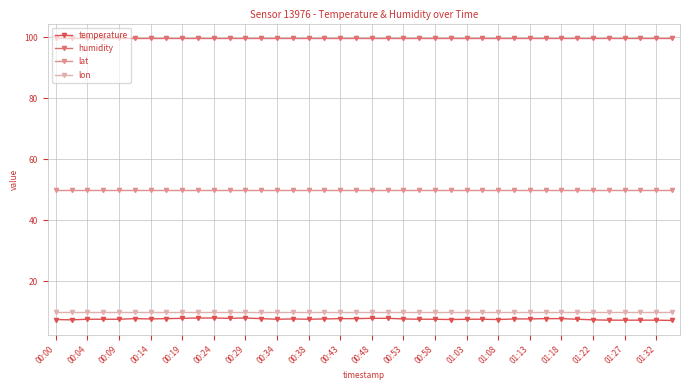

What is the average value of the humidity series?

99.9